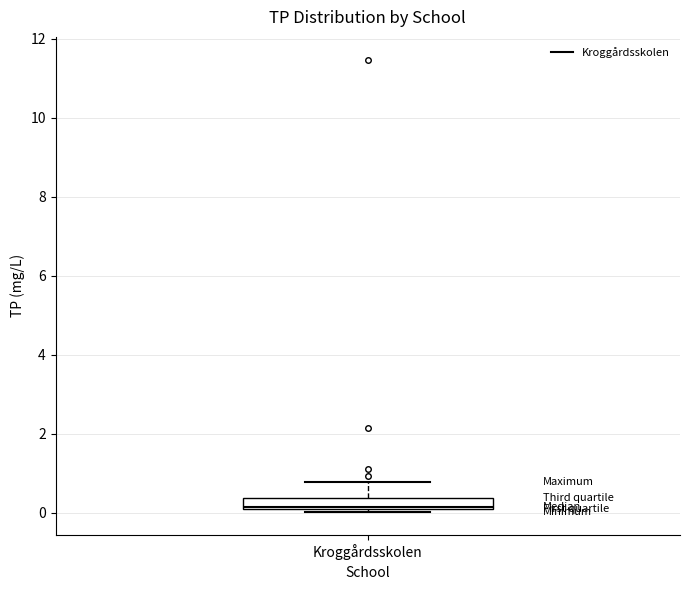

Where is the lower edge of the box for Kroggårdsskolen on the y-axis? The values are not printed on the chart, so give them approximately, as read against the axis.

0.0